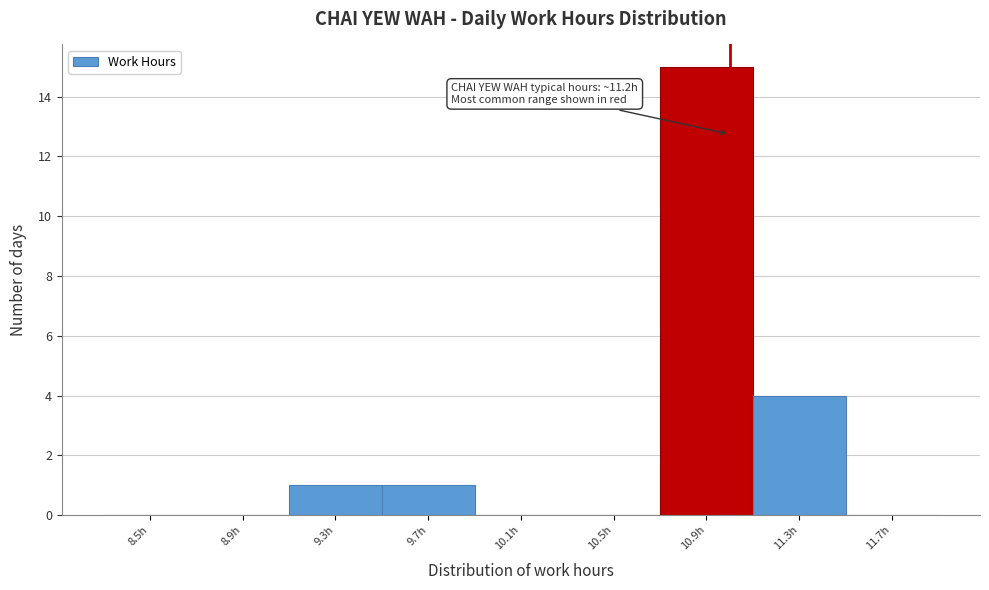

Reading right to left, list all the values displayed in this chart.

11.7h=0	11.3h=4	10.9h=15	10.5h=0	10.1h=0	9.7h=1	9.3h=1	8.9h=0	8.5h=0